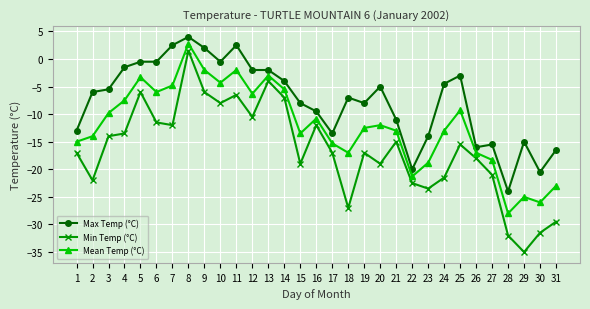

Which series has the largest total across all categories?

Max Temp (°C)